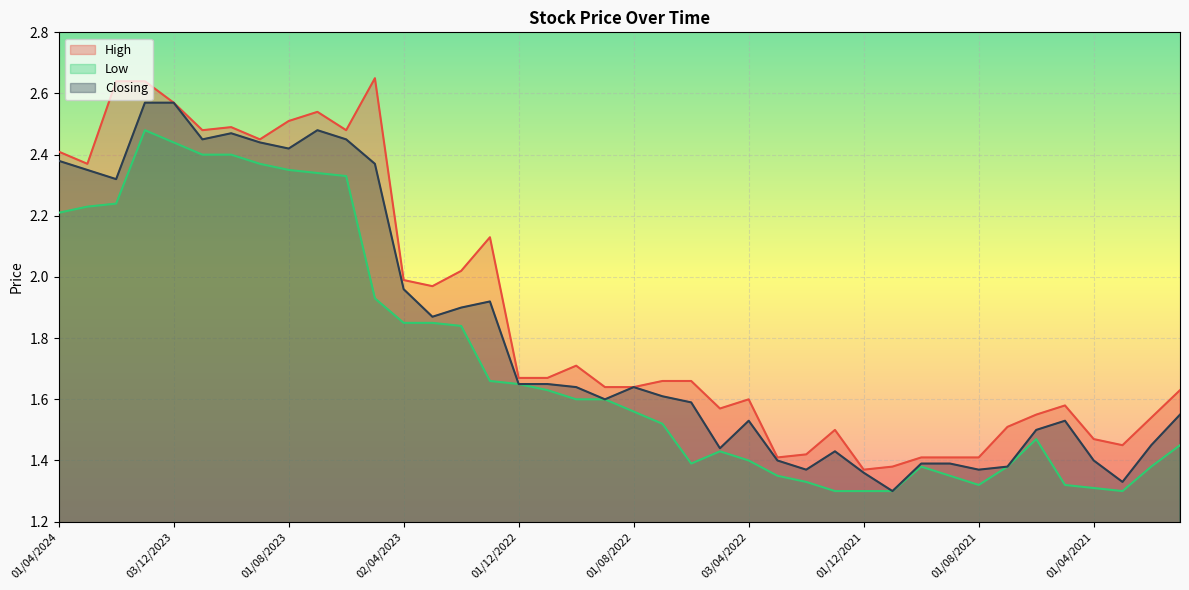

What are all the series names shown in the legend?

High, Low, Closing